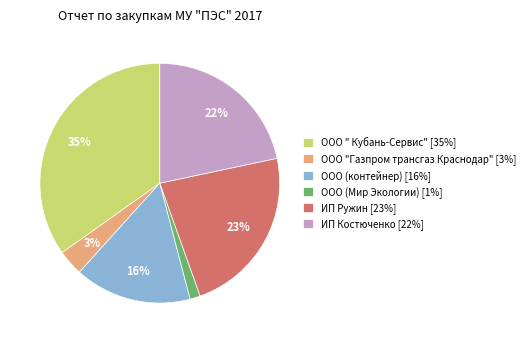

To the nearest percent, what portion does ИП Ружин [23%] represent?

23%